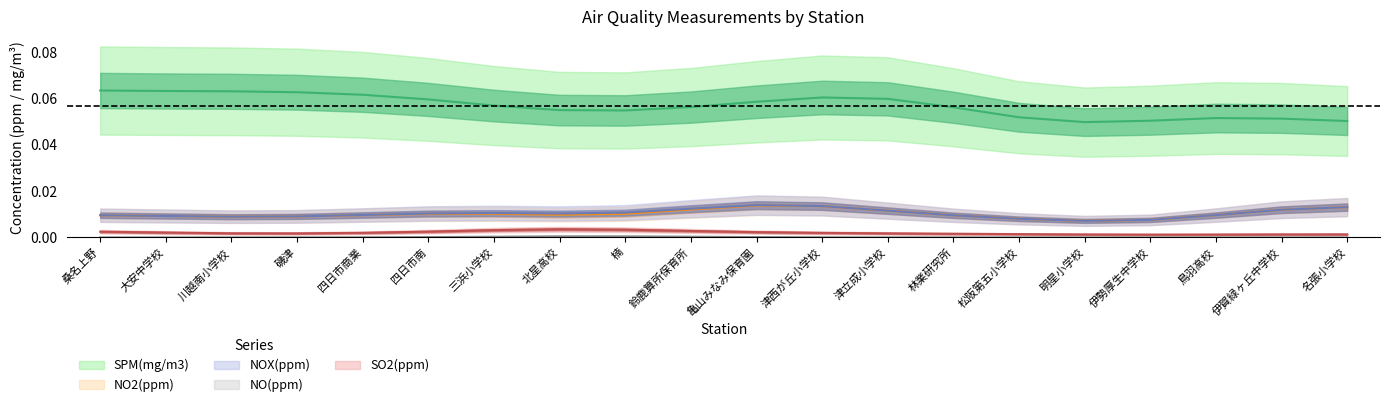

The value of NO2(ppm) at 鳥羽高校 is 0.0. True or false?

False